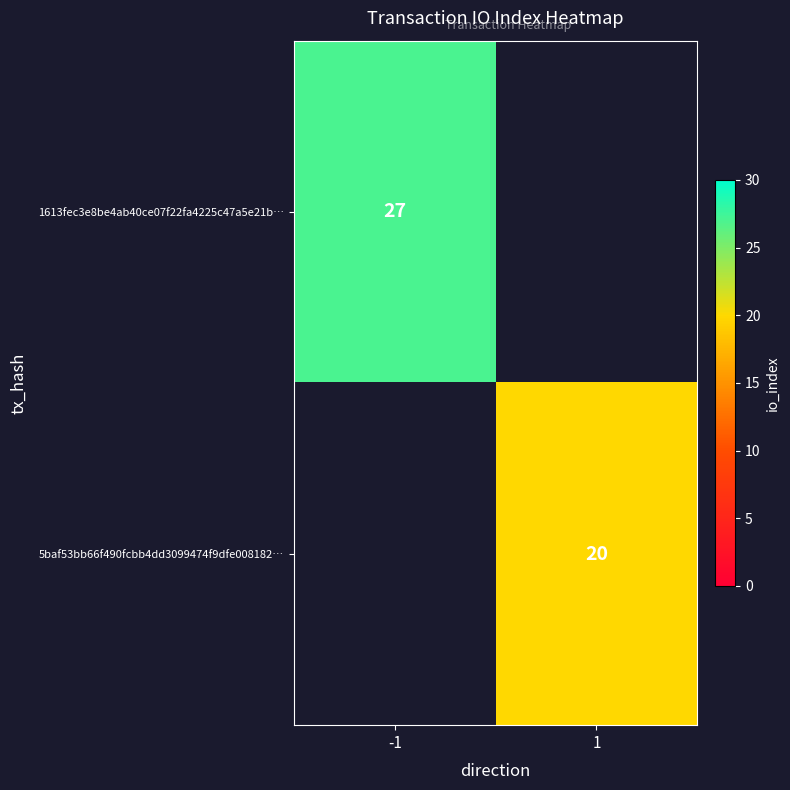

The value of 1613fec3e8be4ab40ce07f22fa4225c47a5e21b… at -1 is 27. True or false?

True